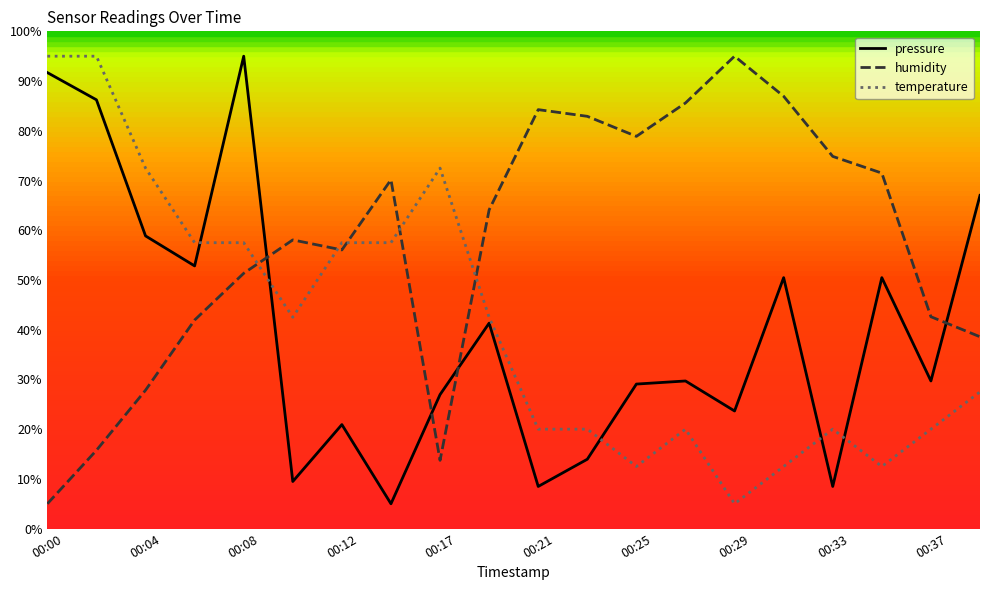

What is the minimum value shown in the chart?

5.0